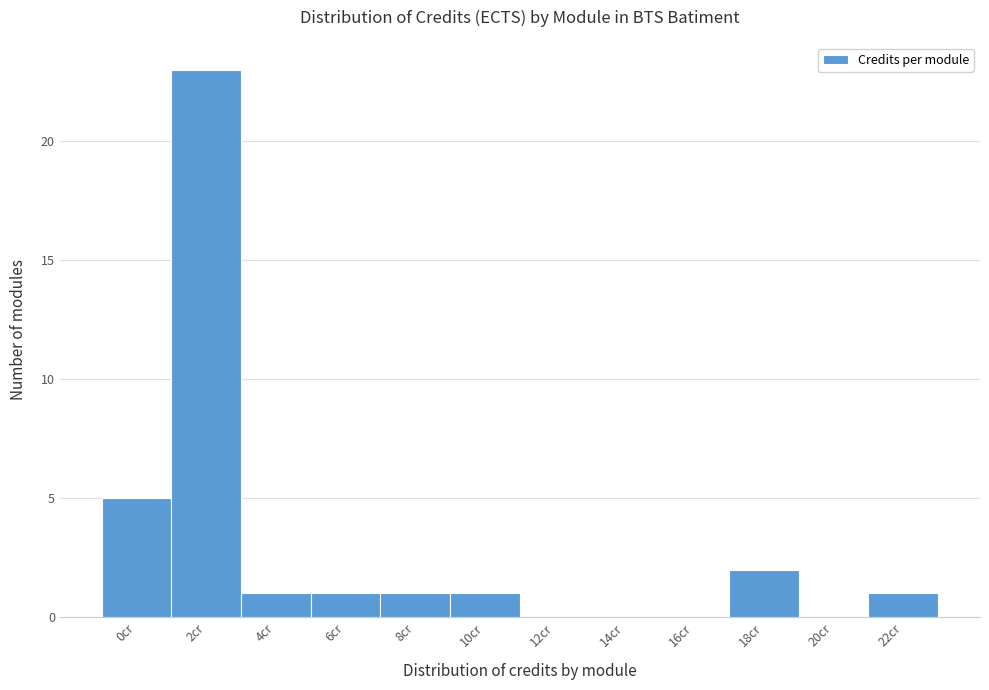

Reading left to right, extract all data points from this chart.

0cr=5	2cr=23	4cr=1	6cr=1	8cr=1	10cr=1	12cr=0	14cr=0	16cr=0	18cr=2	20cr=0	22cr=1